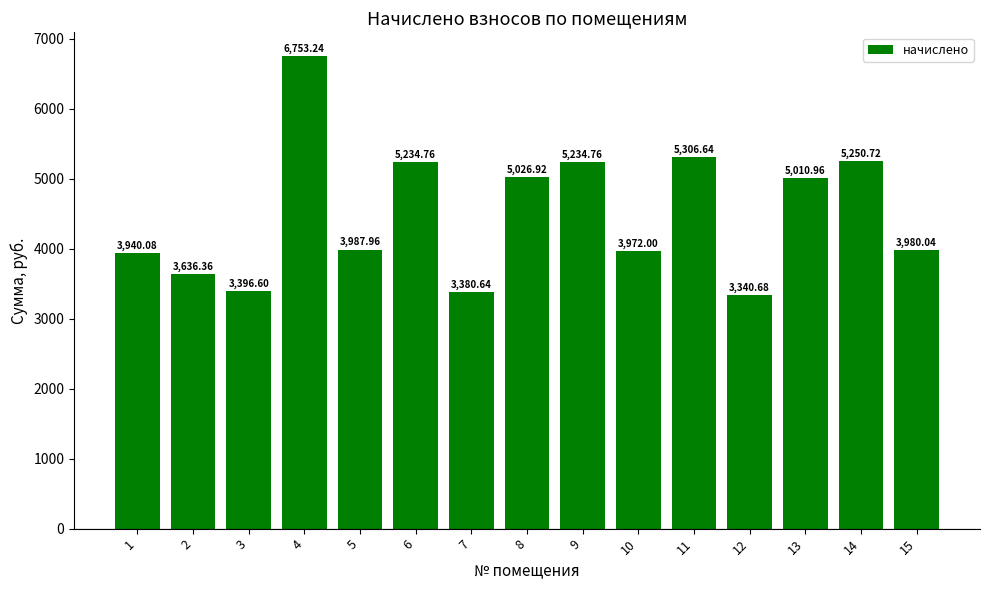

Does the chart contain any negative values?

No